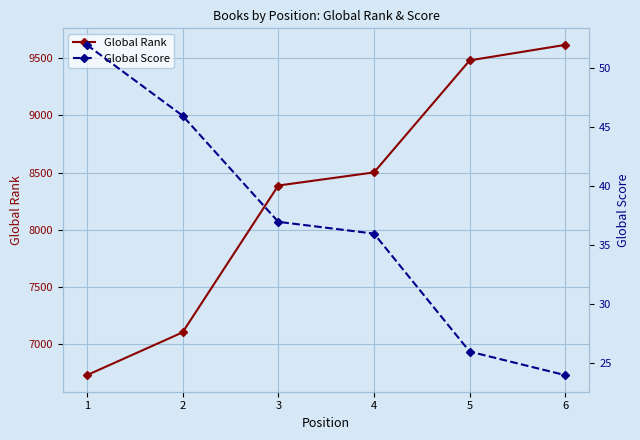

What is the difference between the maximum and minimum values in the Global Score series?

28